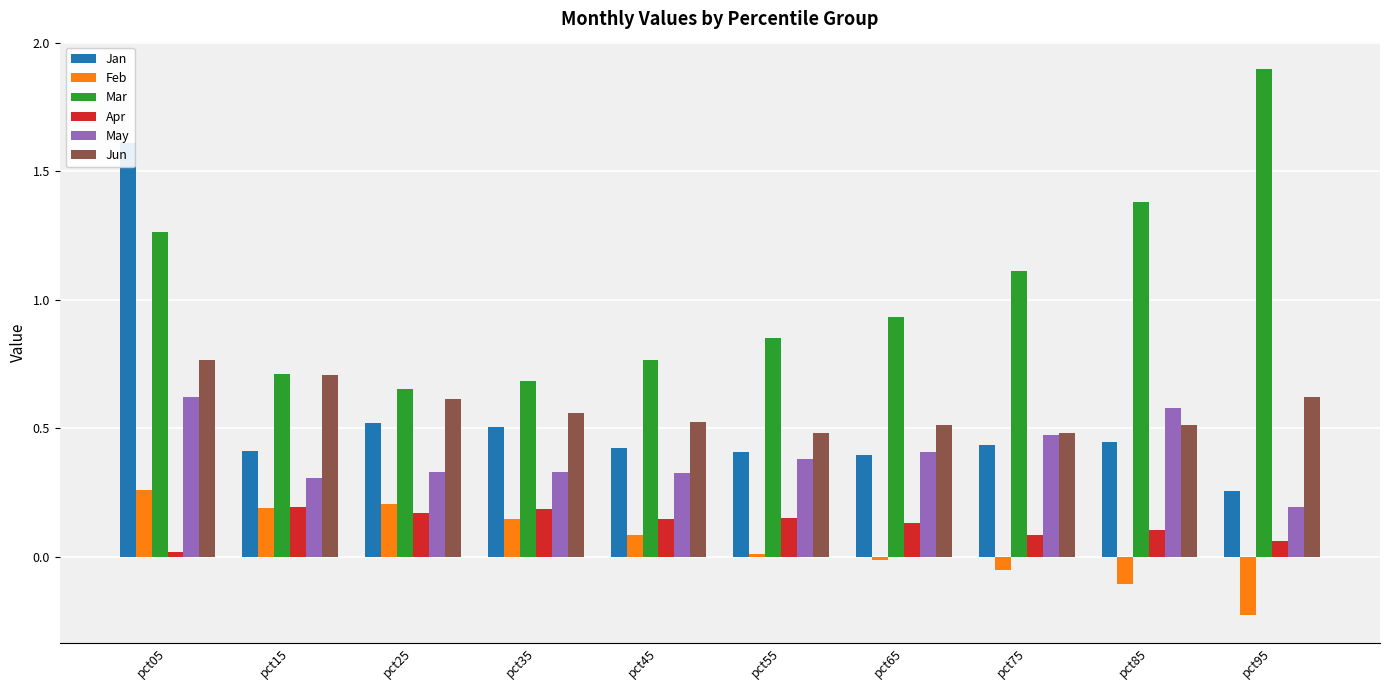

Rank the categories by May value from lowest to highest.

pct95, pct15, pct45, pct35, pct25, pct55, pct65, pct75, pct85, pct05